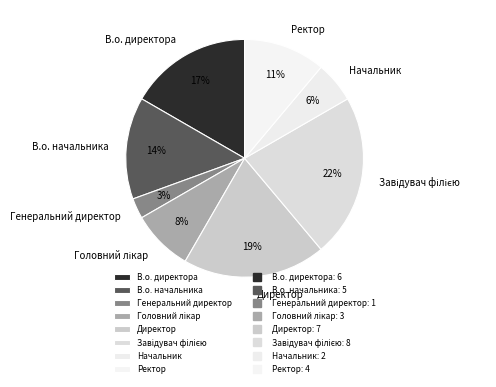

To the nearest percent, what is the average slice percentage?

12%